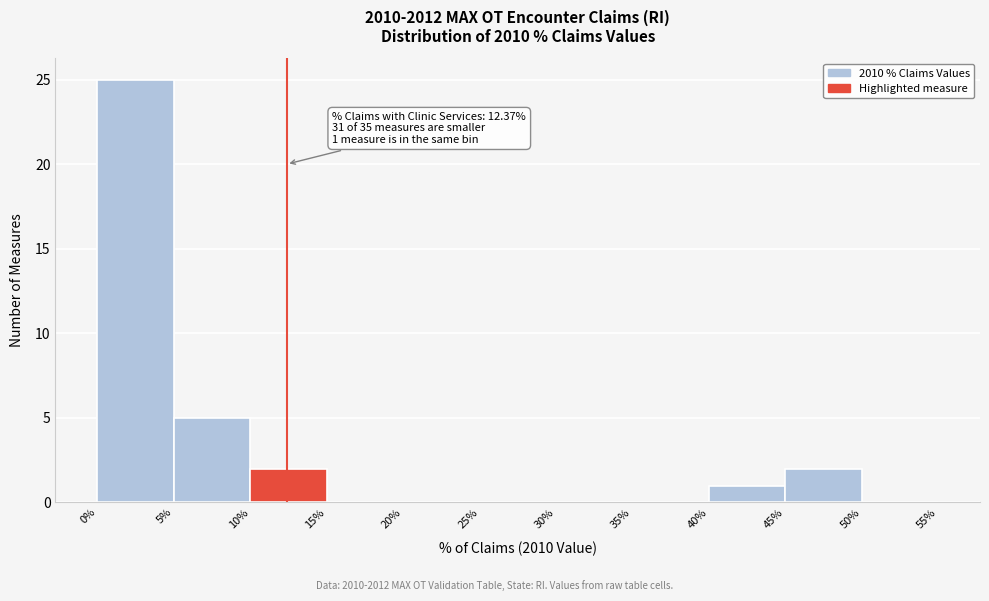

Over which range of the x-axis is the bar tallest?

0% to 5%